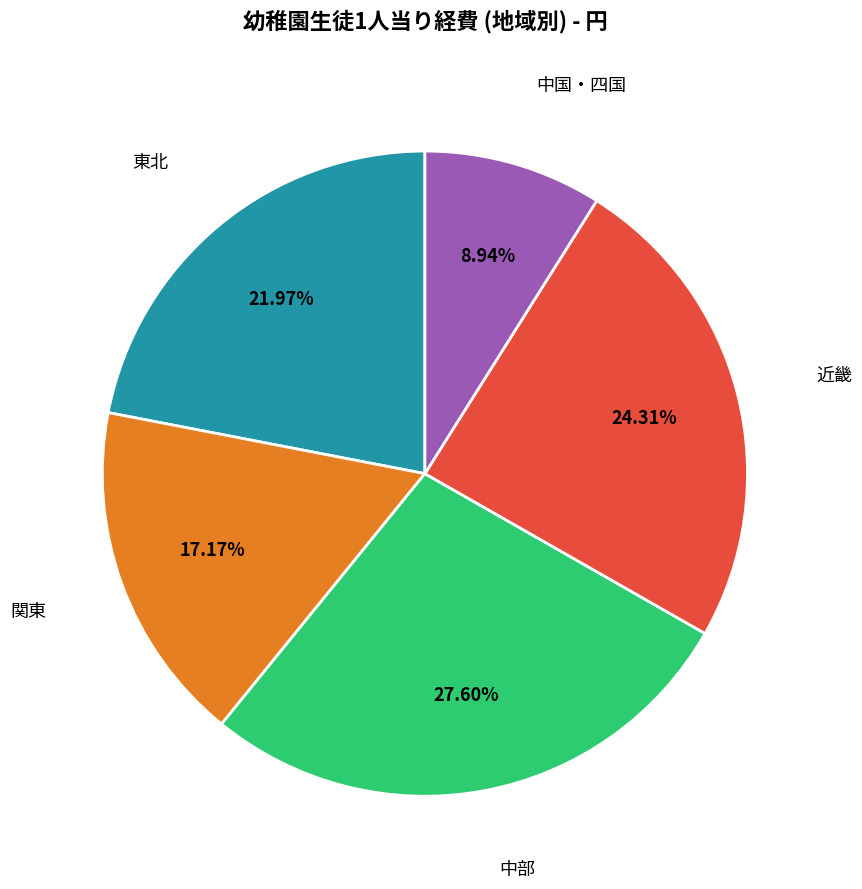

Is there a majority slice in this chart?

No